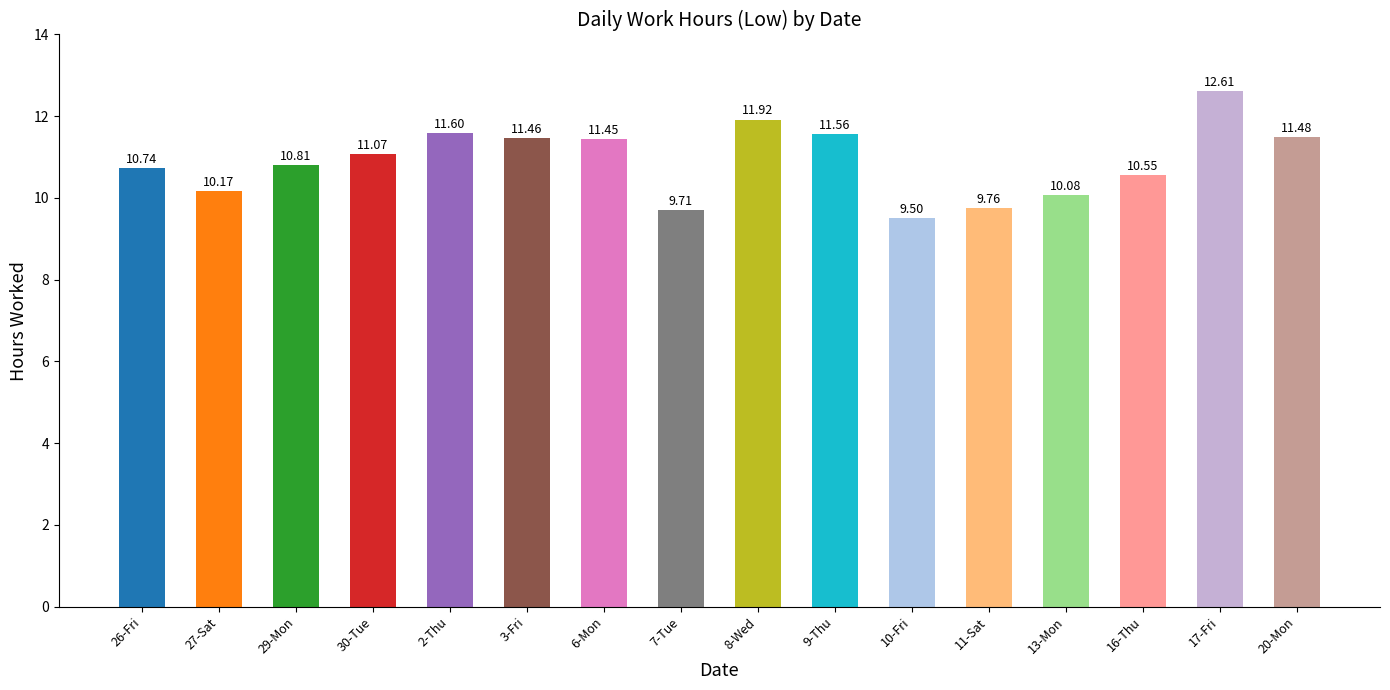

What is the change in value from 11-Sat to 13-Mon?

+0.3